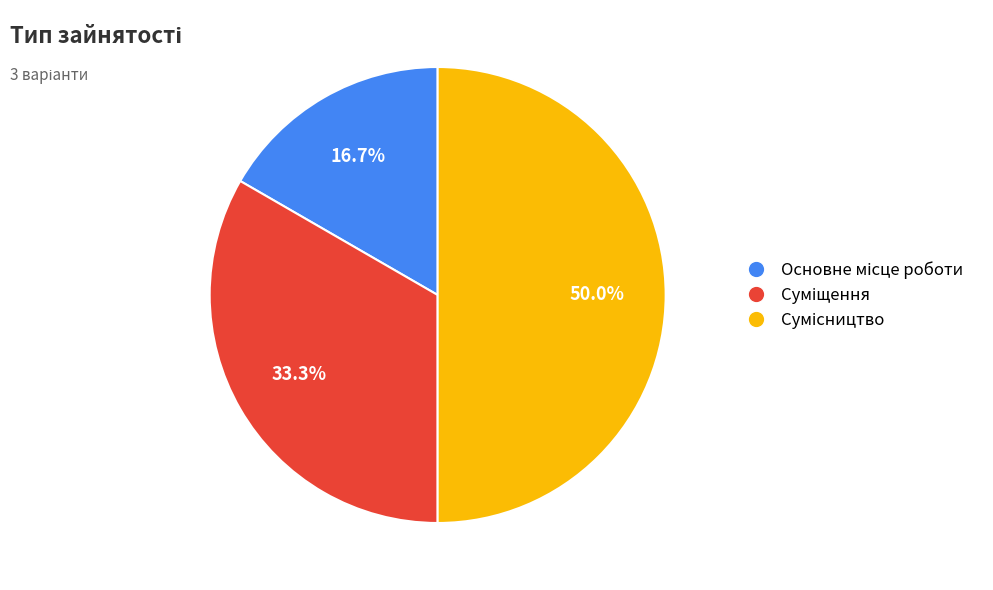

What is the largest slice in the pie chart?

Сумісництво